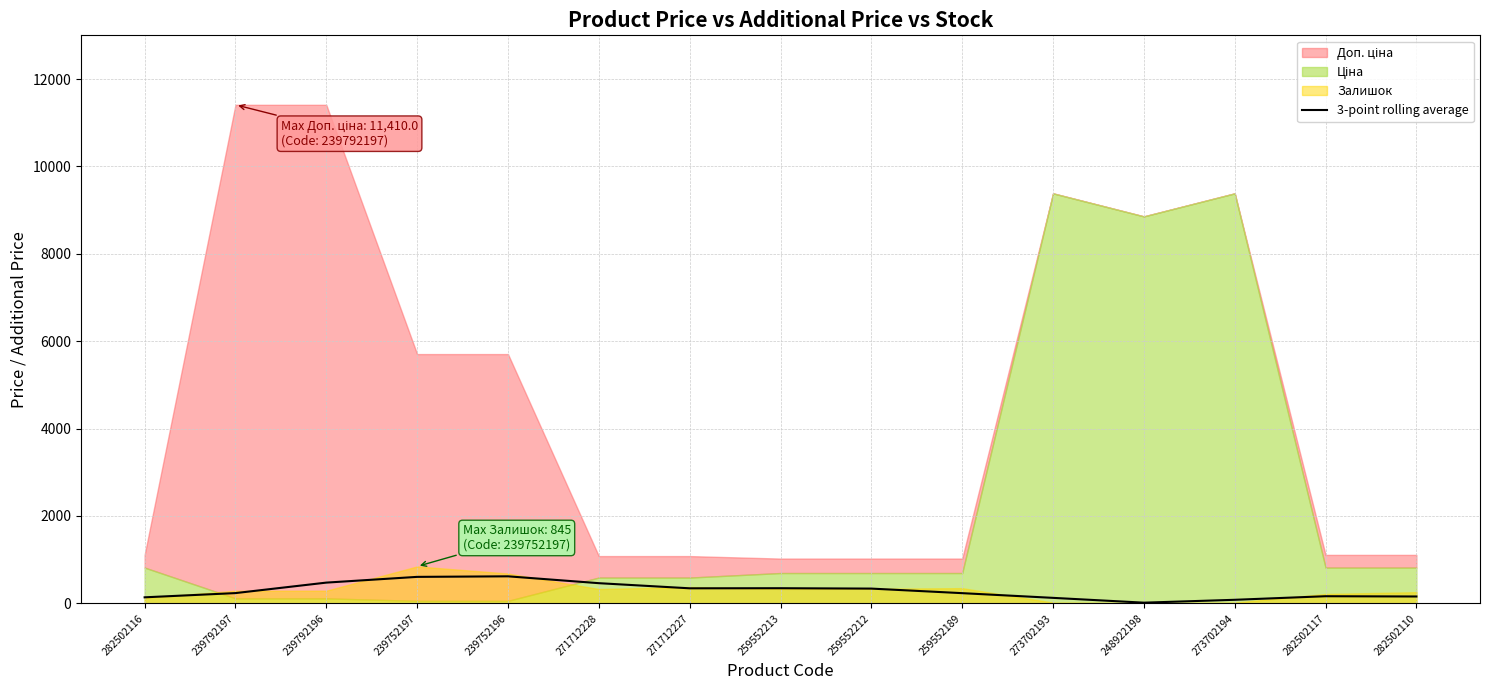

What is the smallest value displayed?

15.7